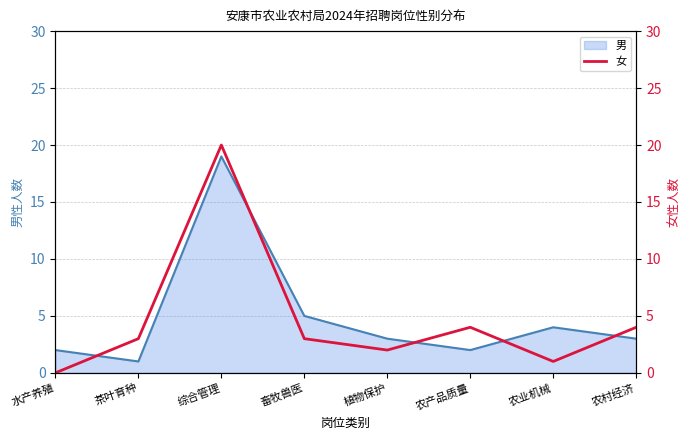

How many lines are shown in the chart?

1